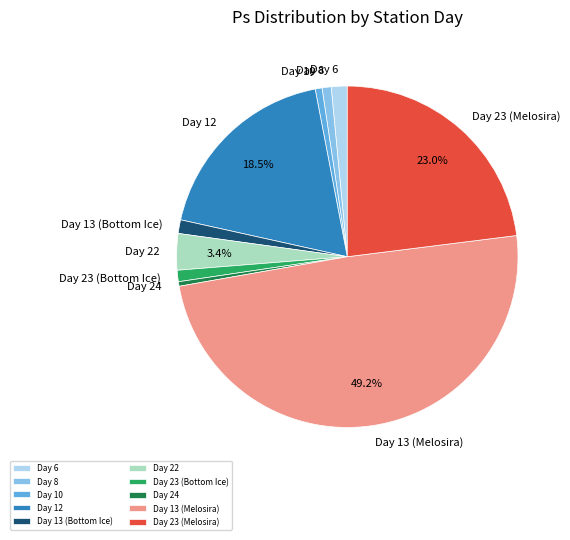

To the nearest percent, what portion does Day 22 represent?

3%